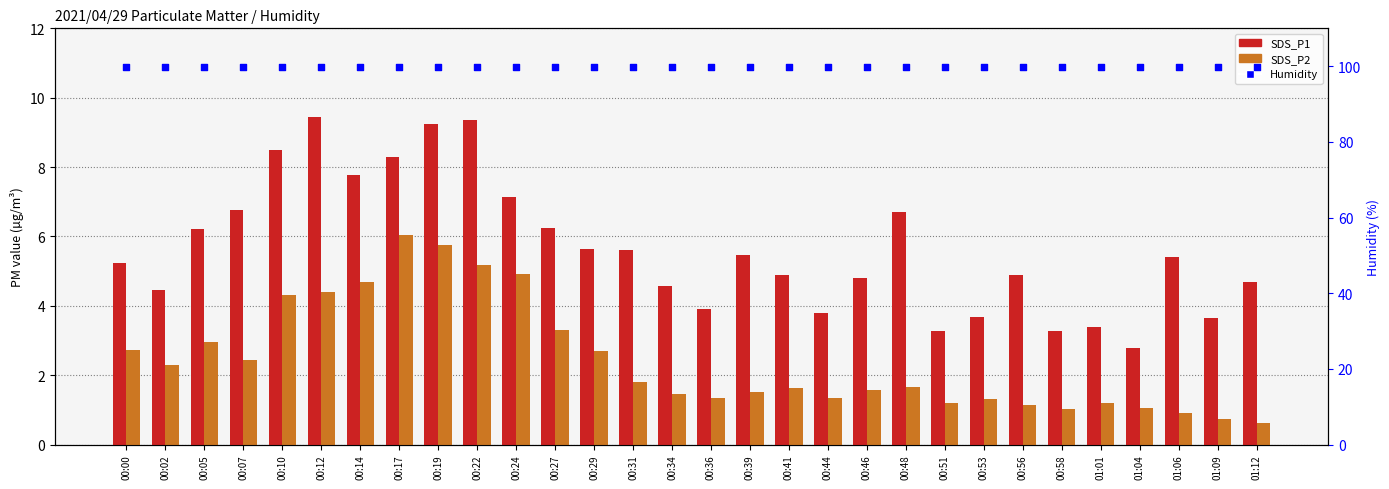

Which series has the widest spread of Y values?

SDS_P1